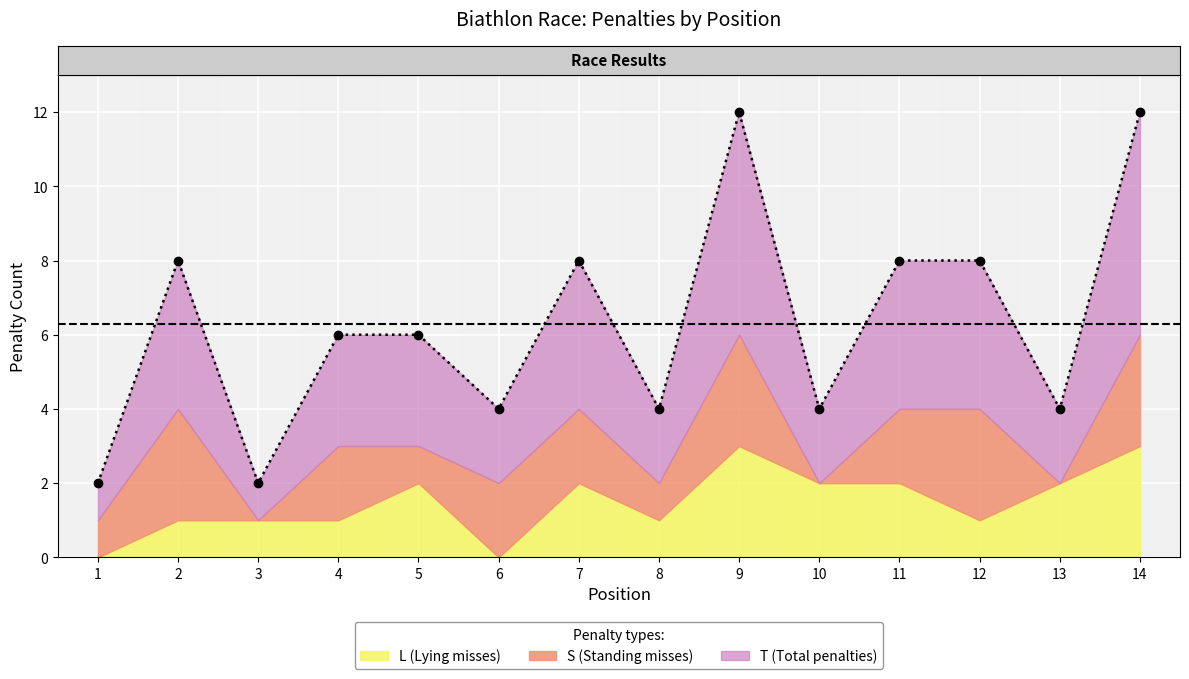

What is the average value?

6